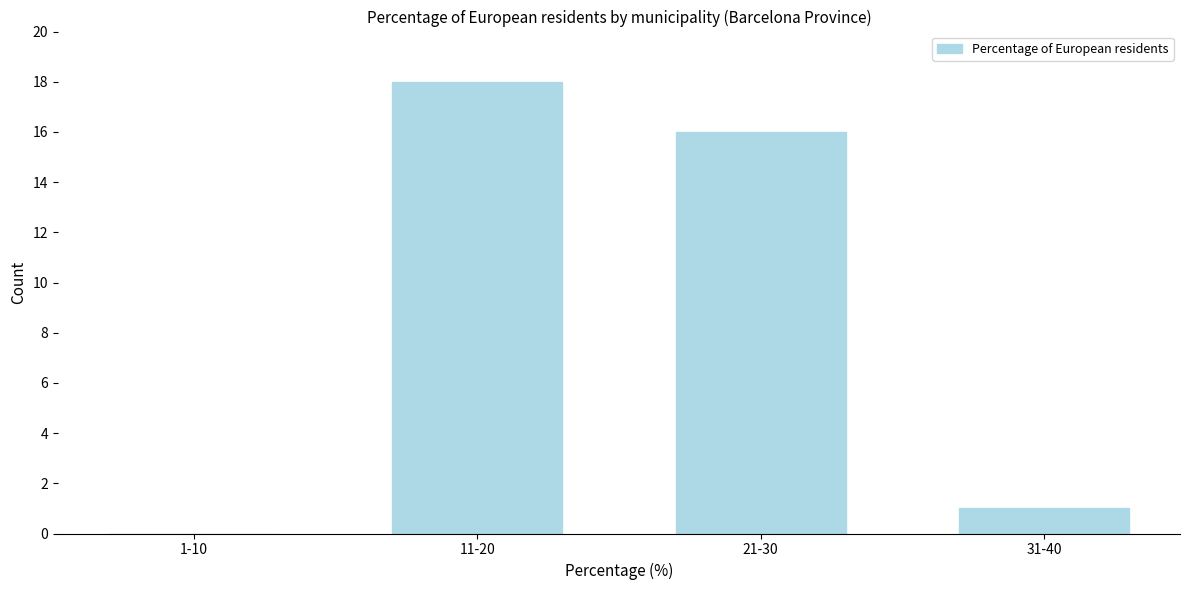

Reading left to right, what are all the values shown in this chart?

1-10=0	11-20=18	21-30=16	31-40=1